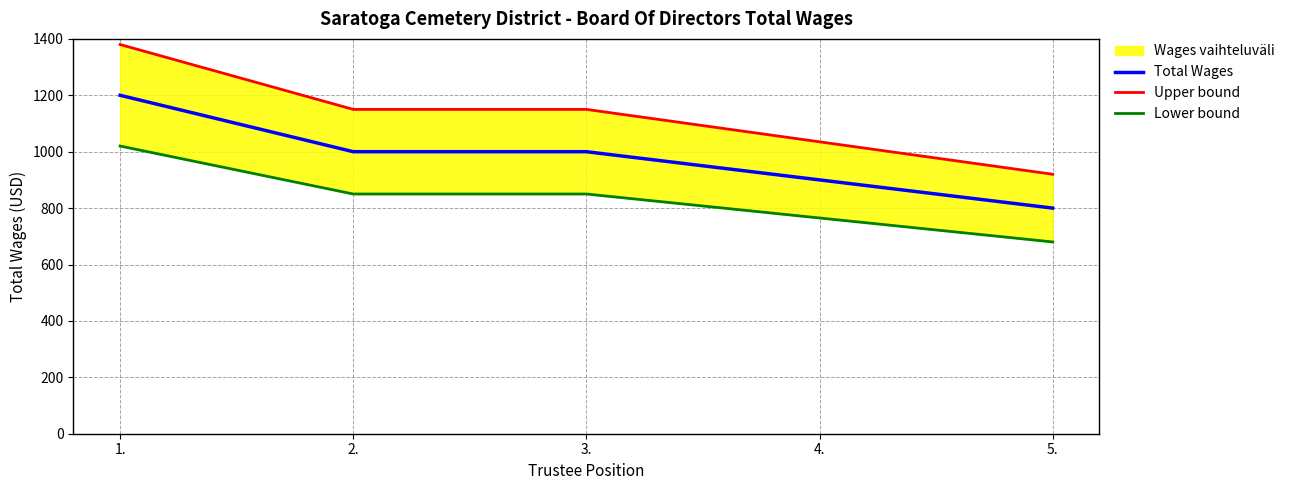

What is the lowest value of the Total Wages series?

800